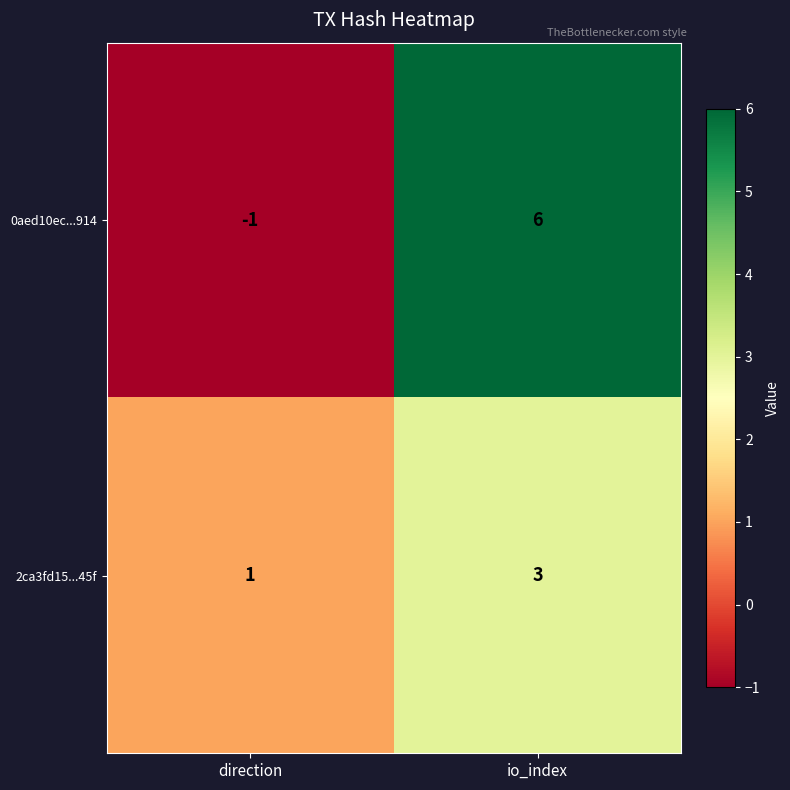

The value of 0aed10ec...914 at io_index is 2. True or false?

False